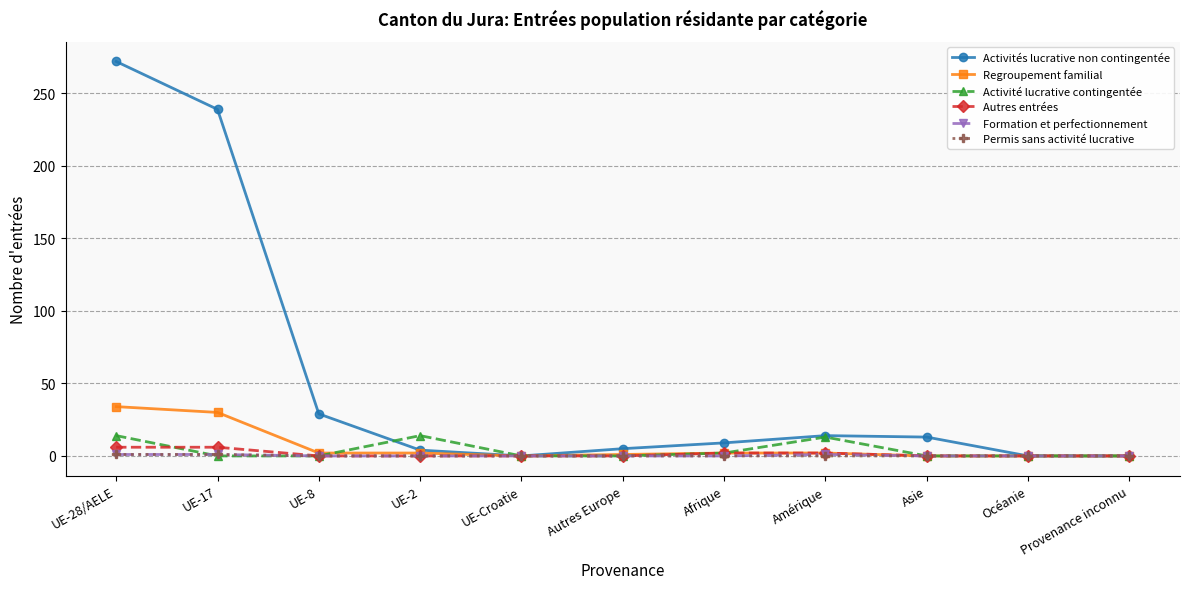

Which series changed the most between UE-8 and Afrique?

Activités lucrative non contingentée